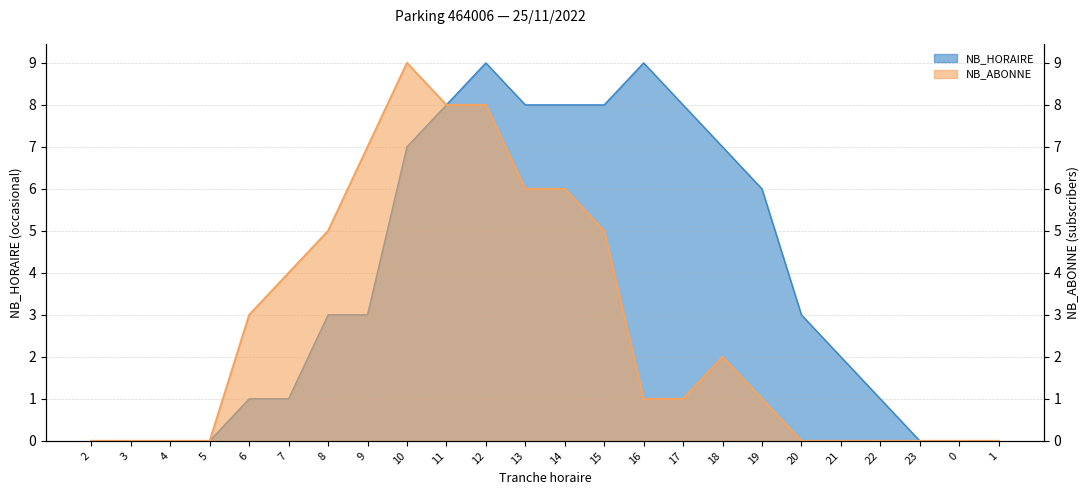

What is the total value across all series at 20?

3